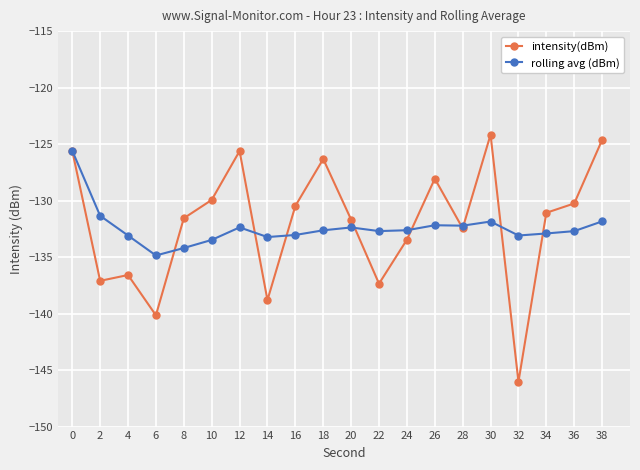

Where is the first local minimum for intensity(dBm)?

2